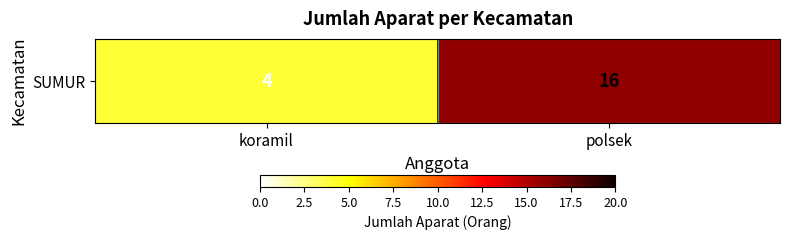

What is the change in value from koramil to polsek?

+12